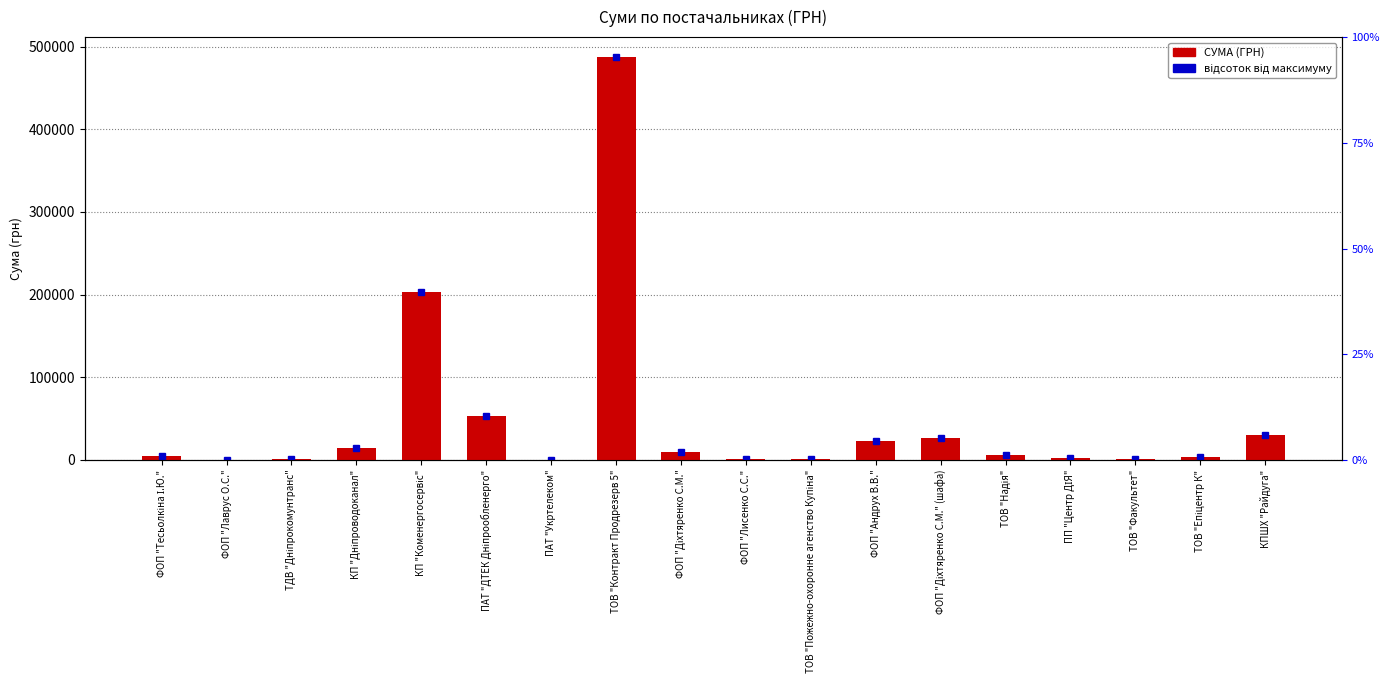

What is the change in value from ПАТ "Укртелеком" to ТОВ "Епіцентр К"?

+3502.9